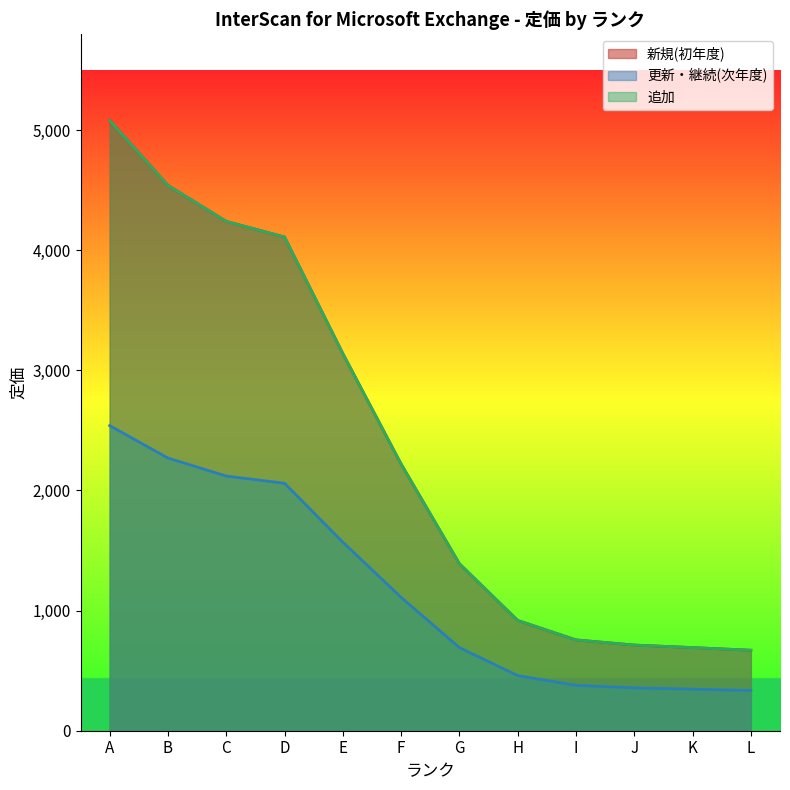

True or false: 更新・継続(次年度) has more than 1 points higher than both neighbors.

False